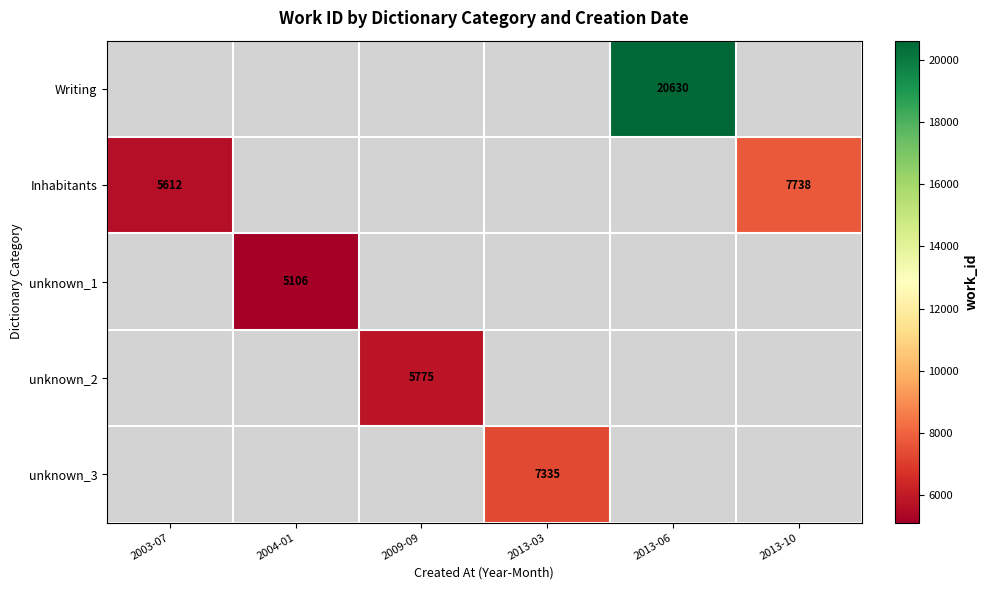

True or false: Writing has a value of 20630 at 2013-06.

True